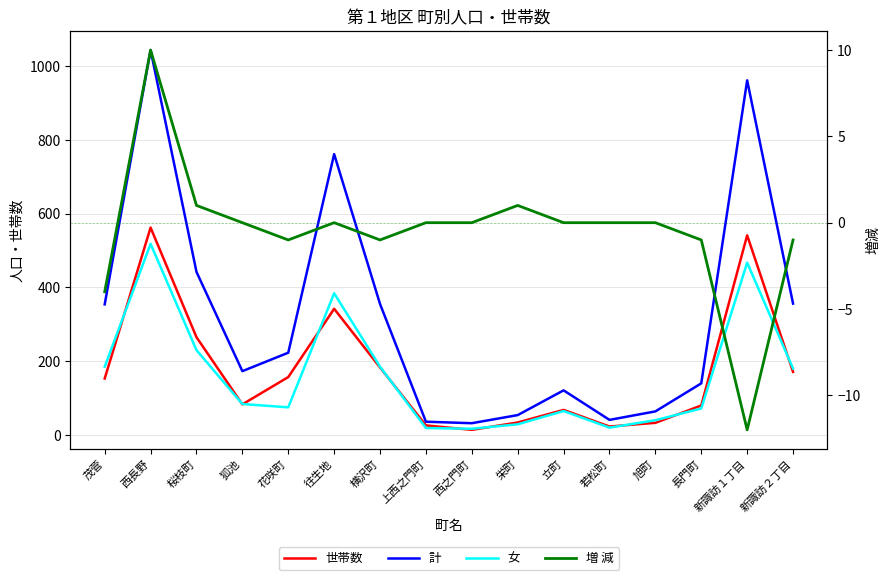

What is the minimum value for 世帯数?

14